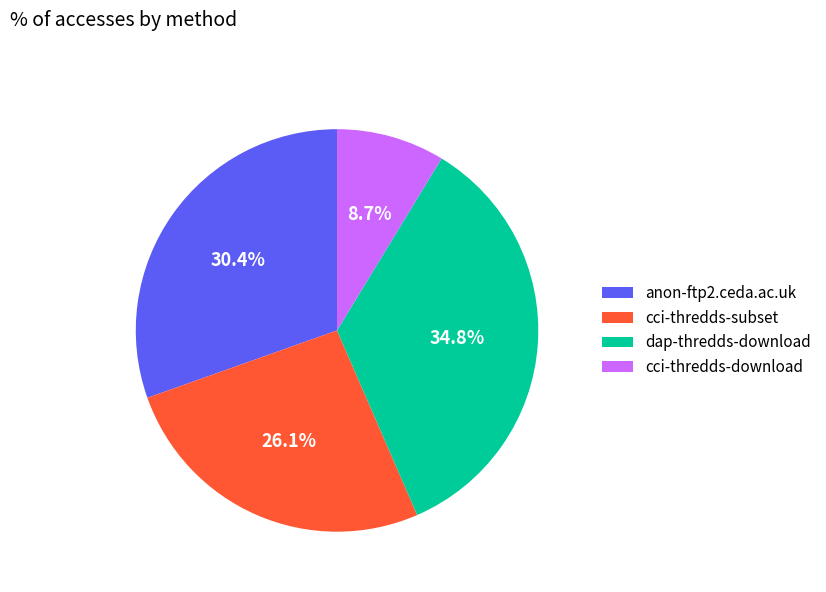

The anon-ftp2.ceda.ac.uk slice represents 30% of the pie. True or false?

True